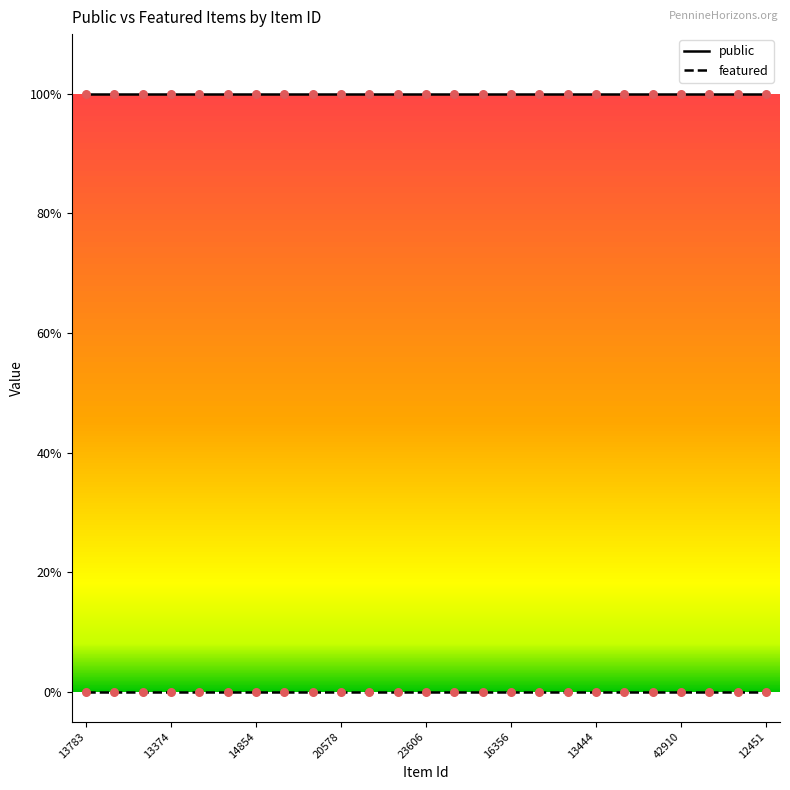

What are all the series names shown in the legend?

public, featured